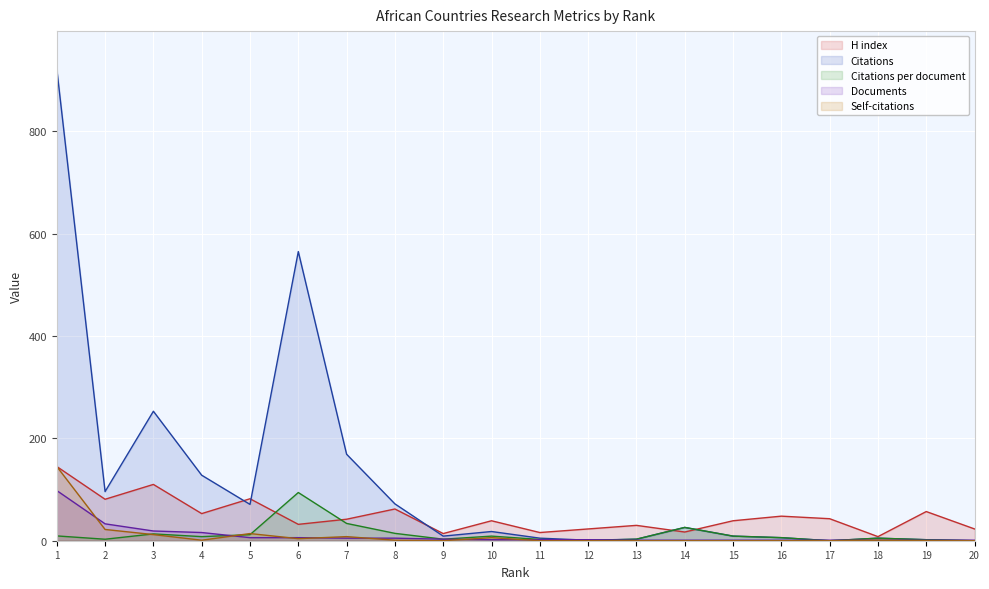

Count the number of data series in this chart.

5